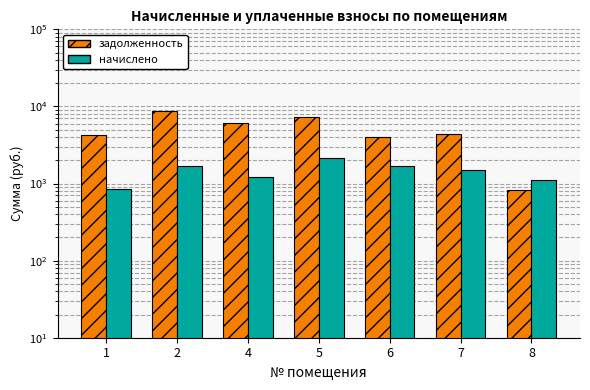

The value of начислено at 4 is 1224.7. True or false?

True